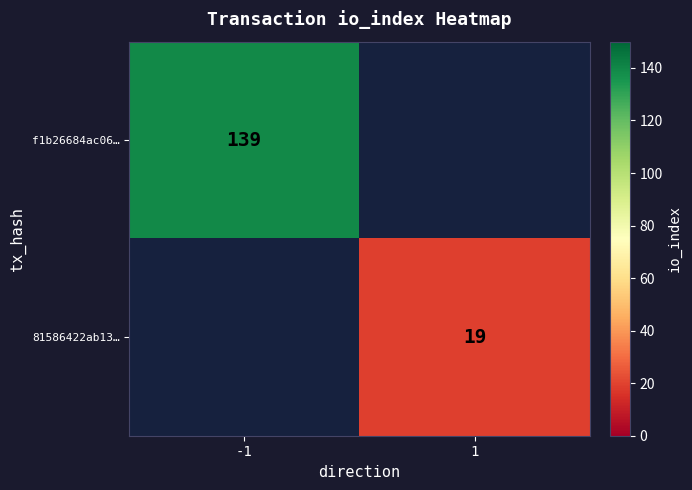

Is it true that f1b26684ac06… equals 91 at -1?

False